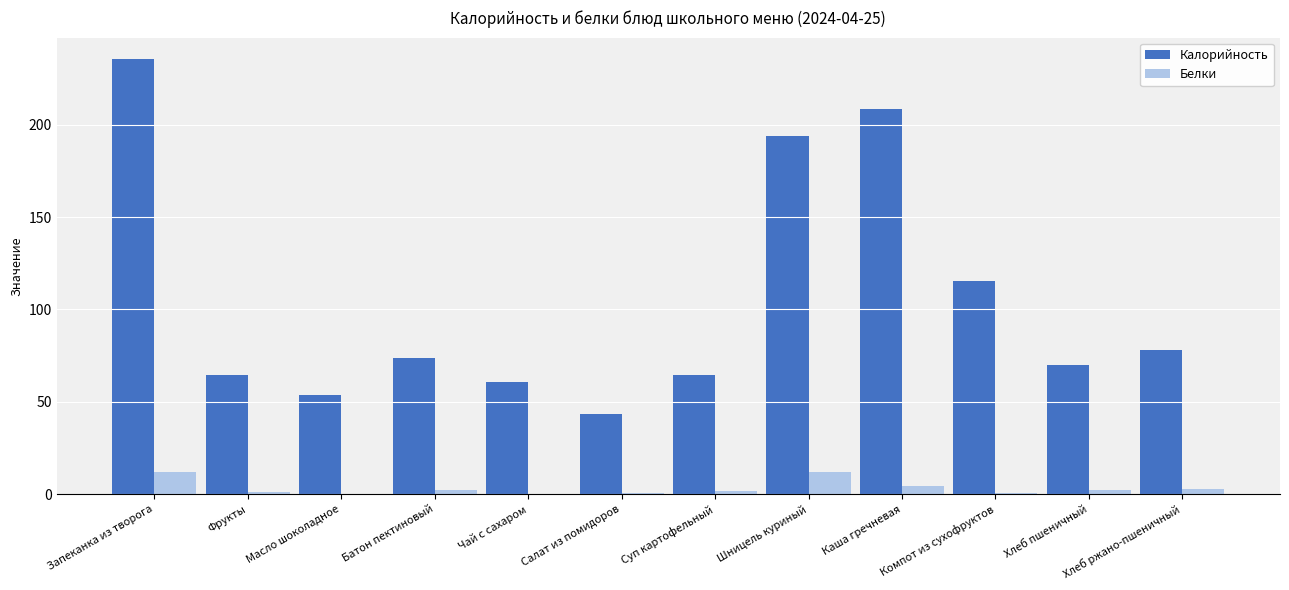

What is the sum of all Калорийность values?

1261.7